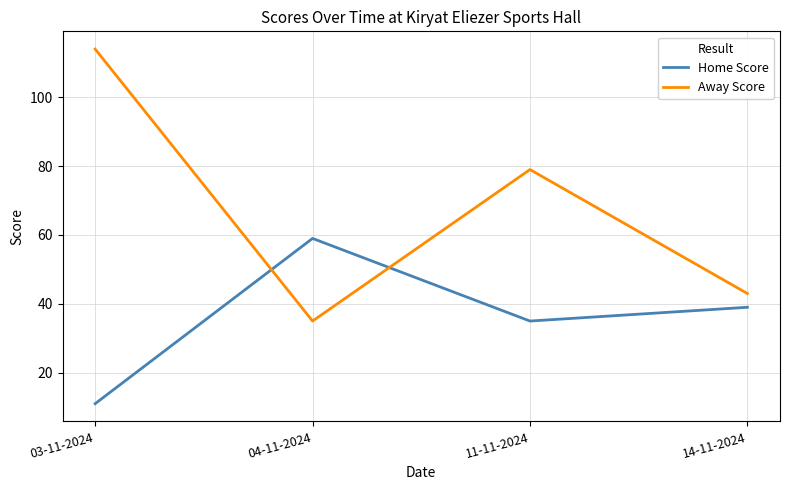

What is the minimum value for Away Score?

35